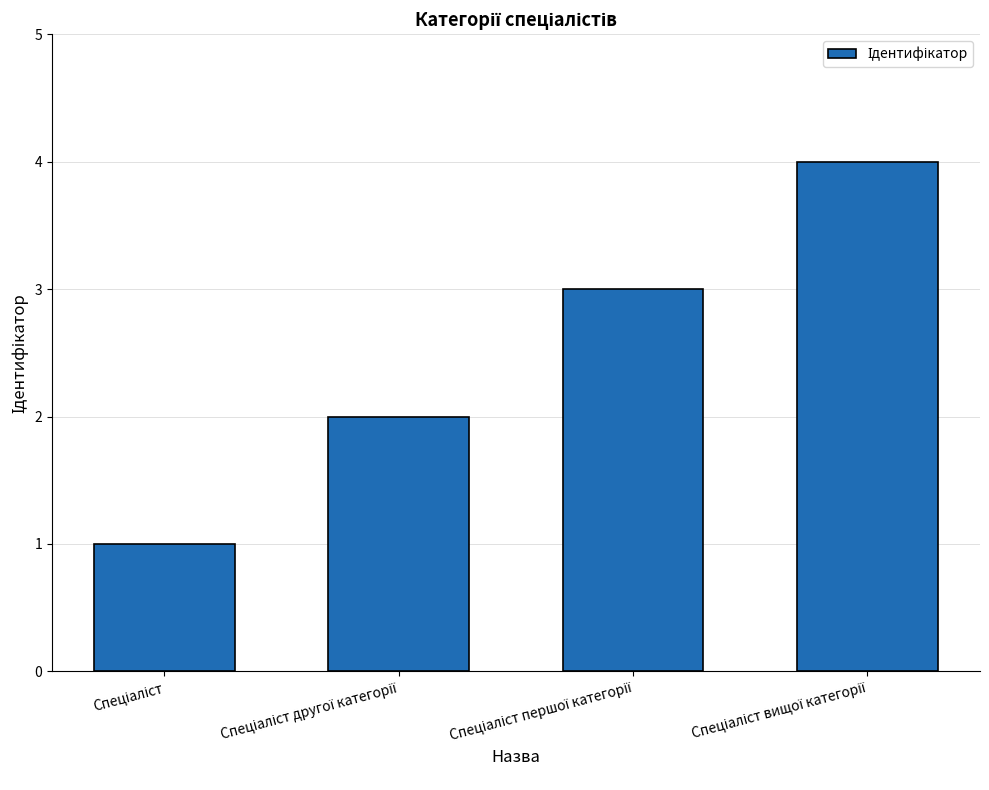

What is the greatest value displayed?

4